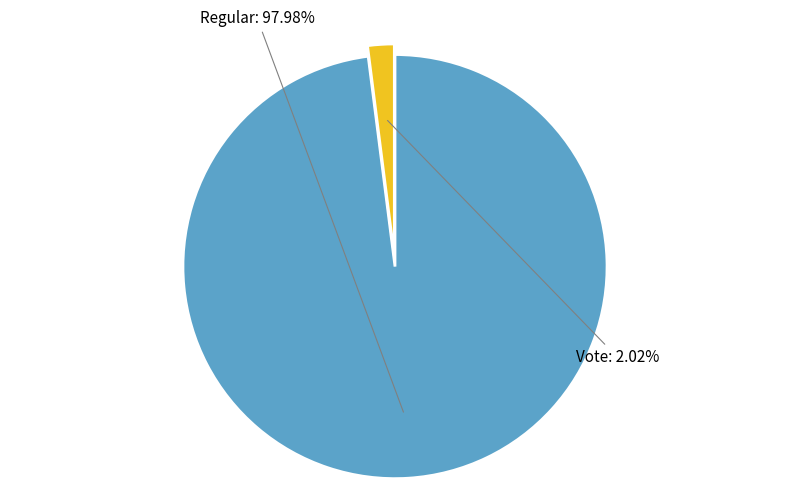

To the nearest percent, what is the average slice percentage?

50%